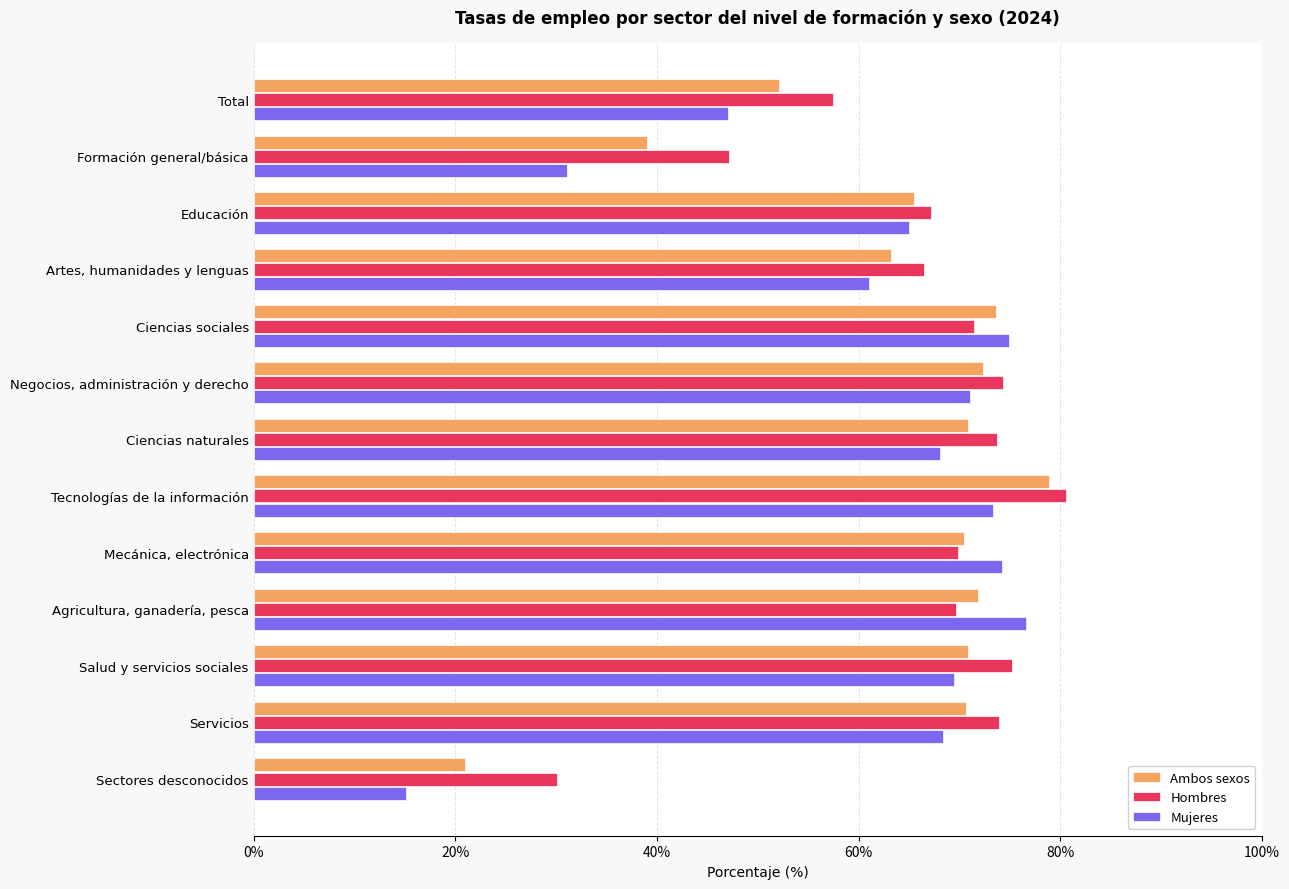

What value does the Mujeres series have at Sectores desconocidos?

15.1